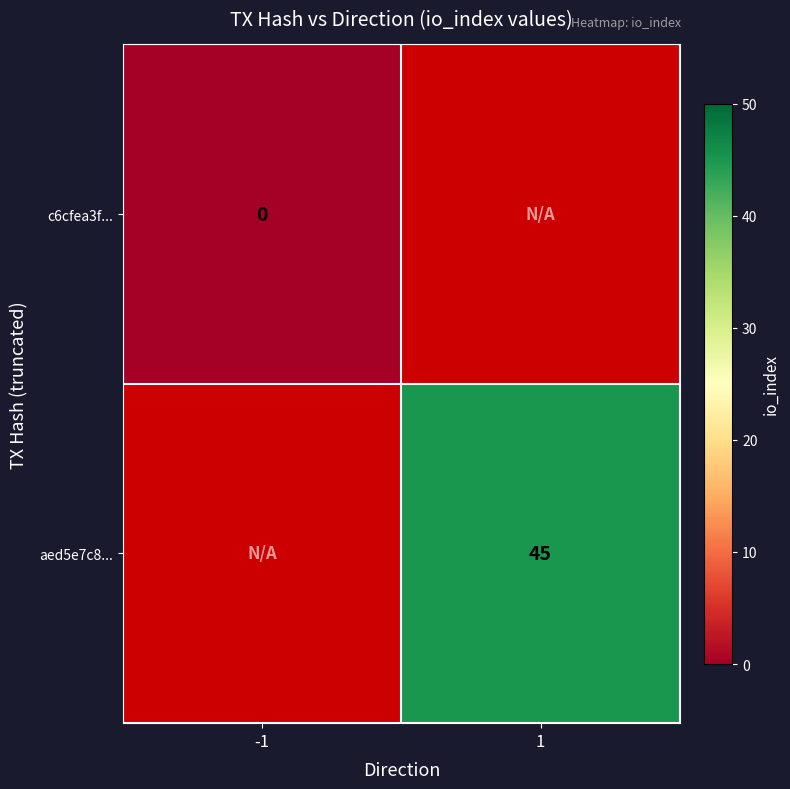

Count the number of categories in the chart.

2